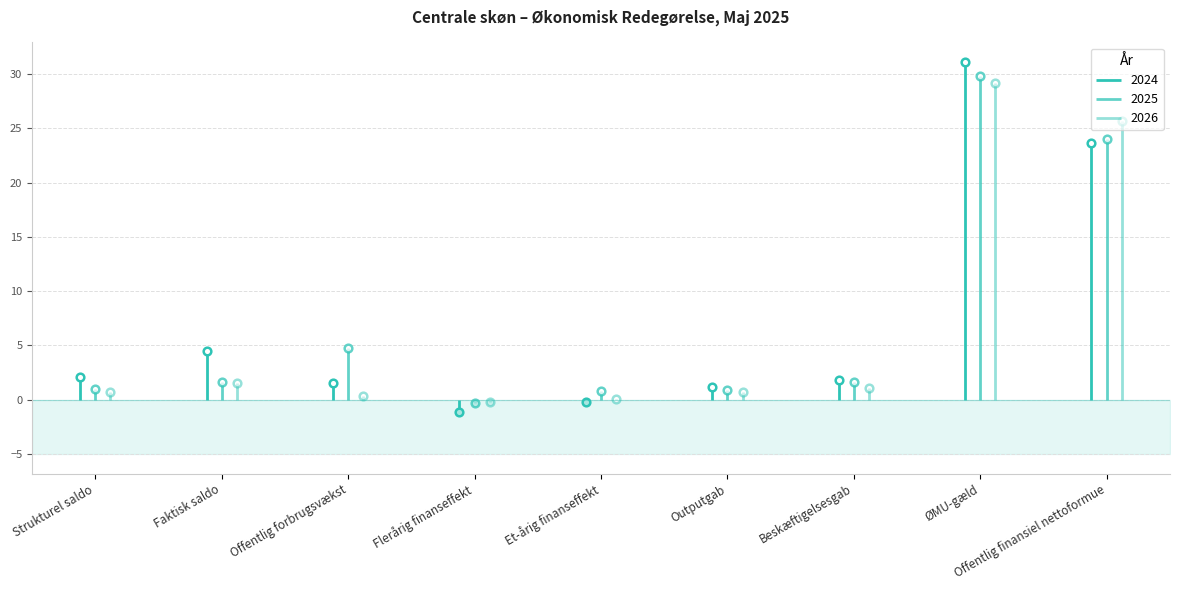

What are all the series names shown in the legend?

2024, 2025, 2026